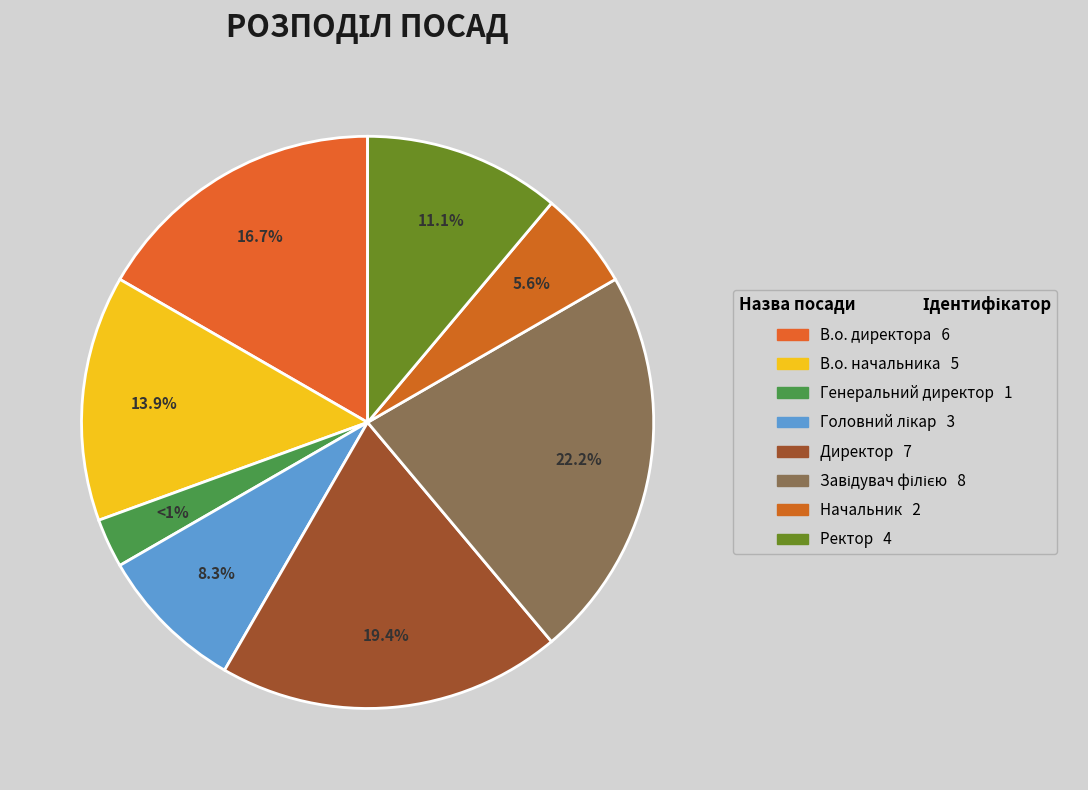

What percentage is the Головний лікар slice, to the nearest percent?

8%